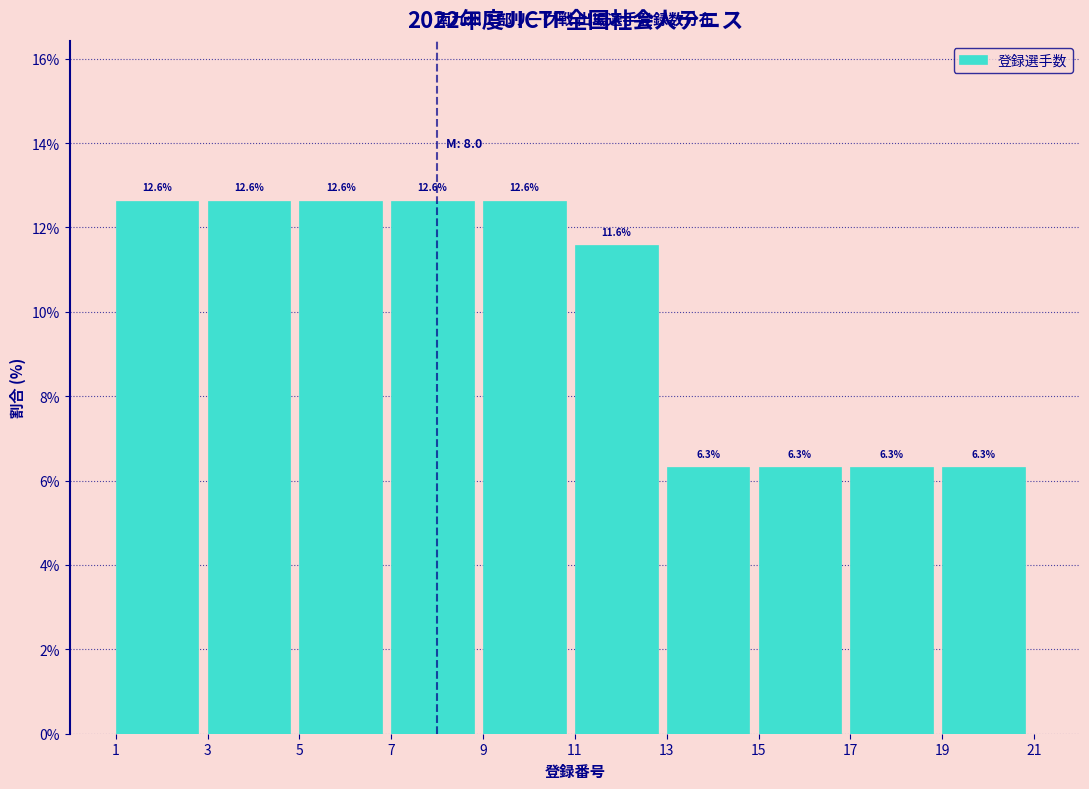

Reading left to right, list every bar in this chart as the range it spans on the x-axis followed by its height.

1 to 3: 12.6
3 to 5: 12.6
5 to 7: 12.6
7 to 9: 12.6
9 to 11: 12.6
11 to 13: 11.6
13 to 15: 6.3
15 to 17: 6.3
17 to 19: 6.3
19 to 21: 6.3